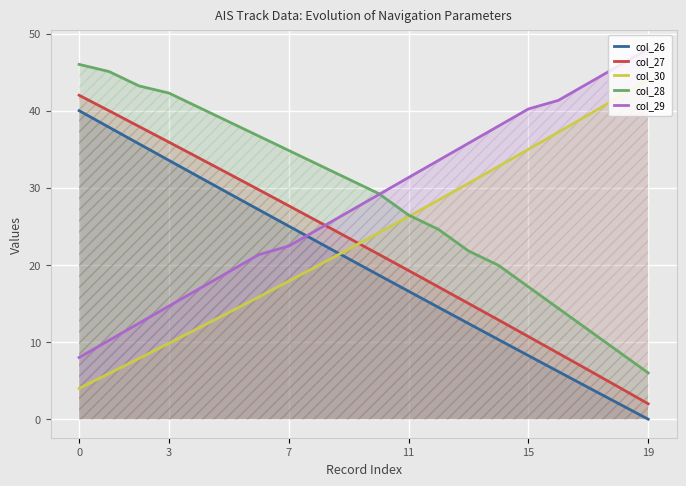

After their last crossing, which series has the higher values: col_29 or col_28?

col_29